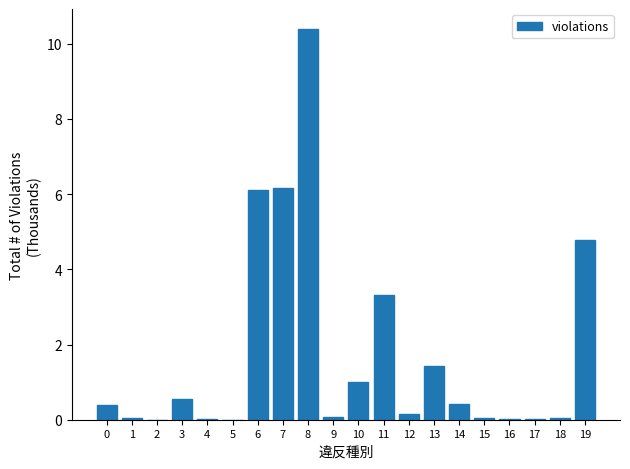

The value at 10 is 0.5. True or false?

False